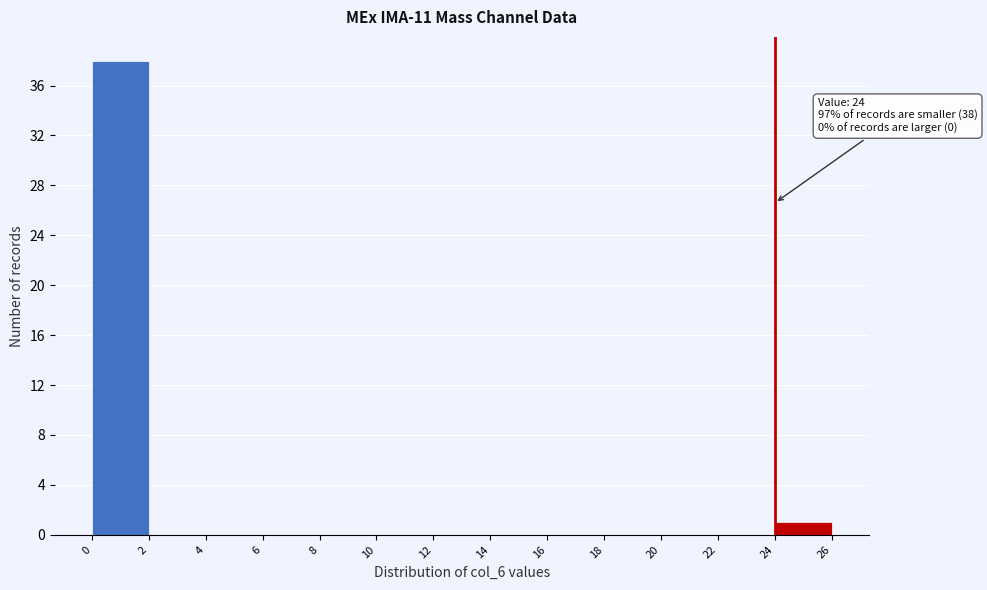

Over which range of the x-axis is the bar tallest?

0 to 2